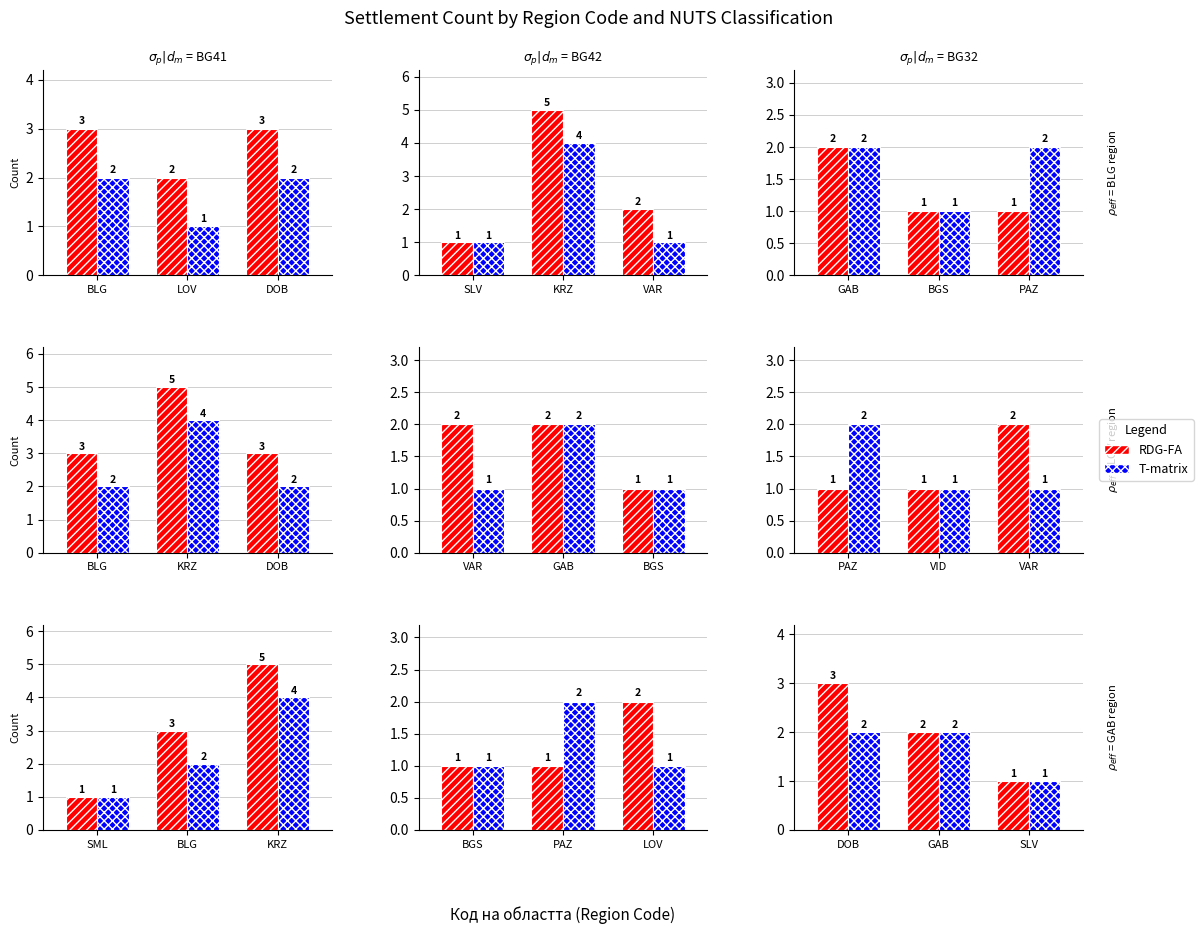

Which series has the largest total across all categories?

RDG-FA